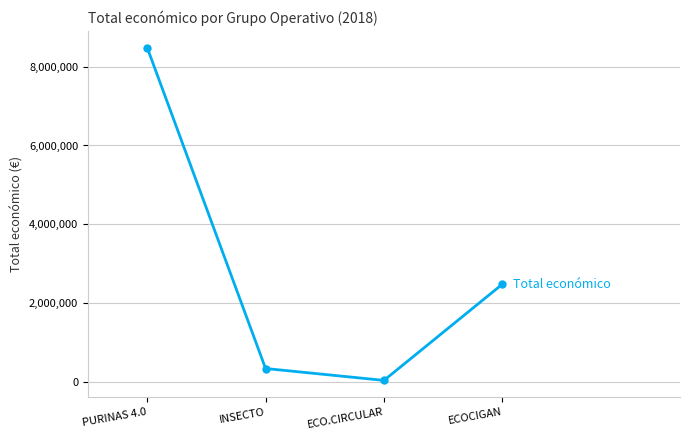

Reading right to left, list all the values displayed in this chart.

ECOCIGAN=2483714	ECO.CIRCULAR=42845	INSECTO=344243	PURINAS 4.0=8484999